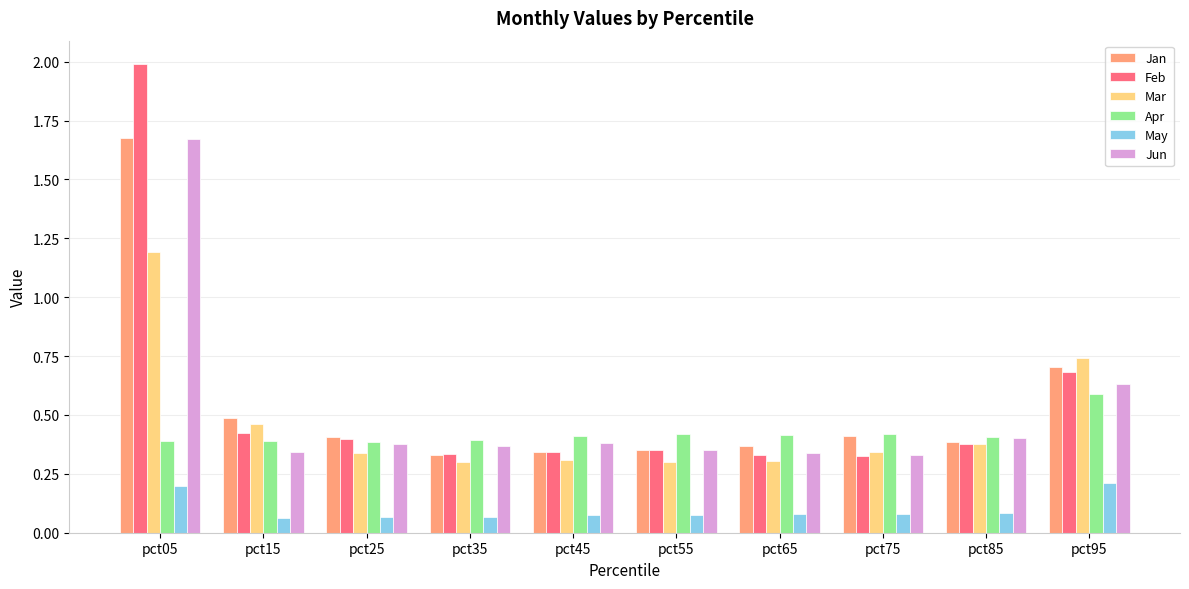

Which category has the highest value in the Jan series?

pct05